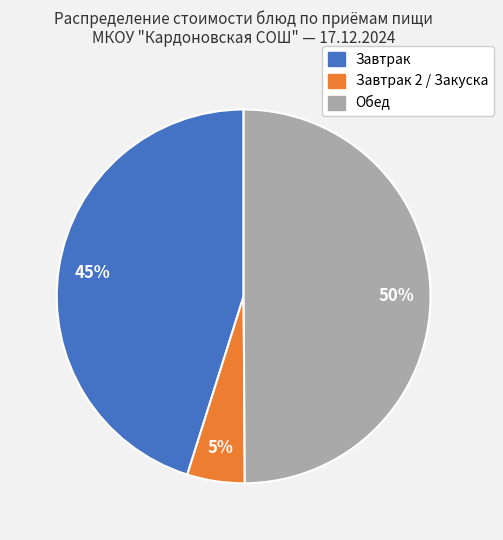

To the nearest percent, what is the average slice percentage?

33%